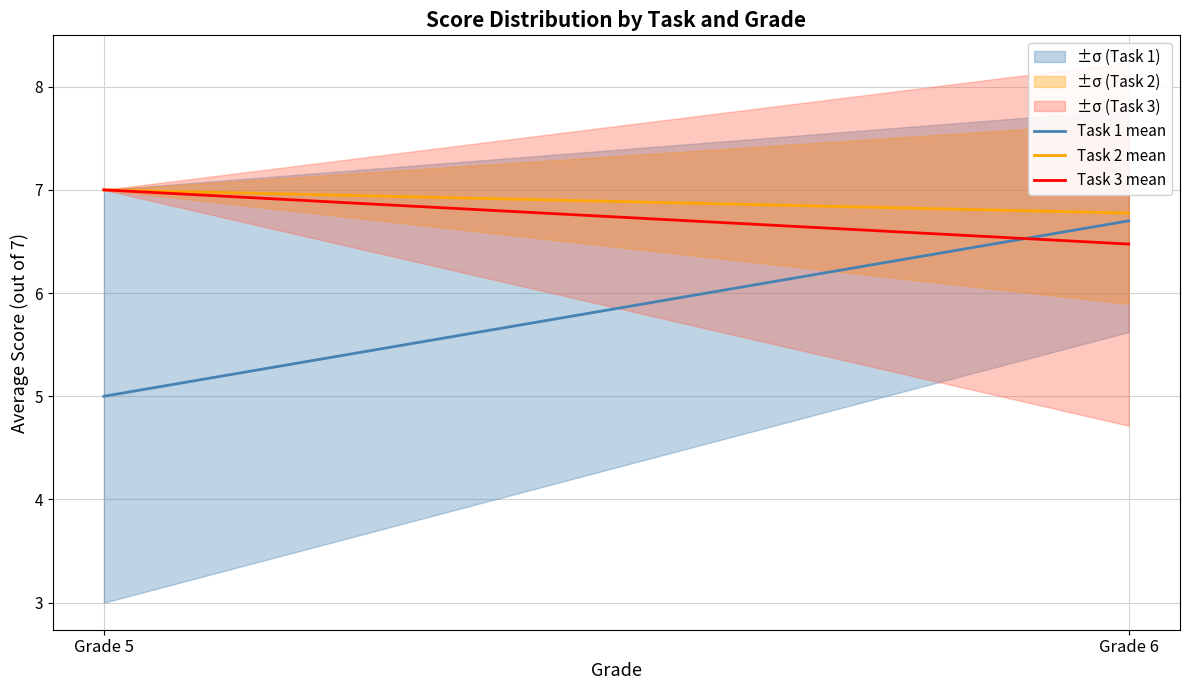

Is it true that Task 1 mean equals 10.1 at Grade 6?

False